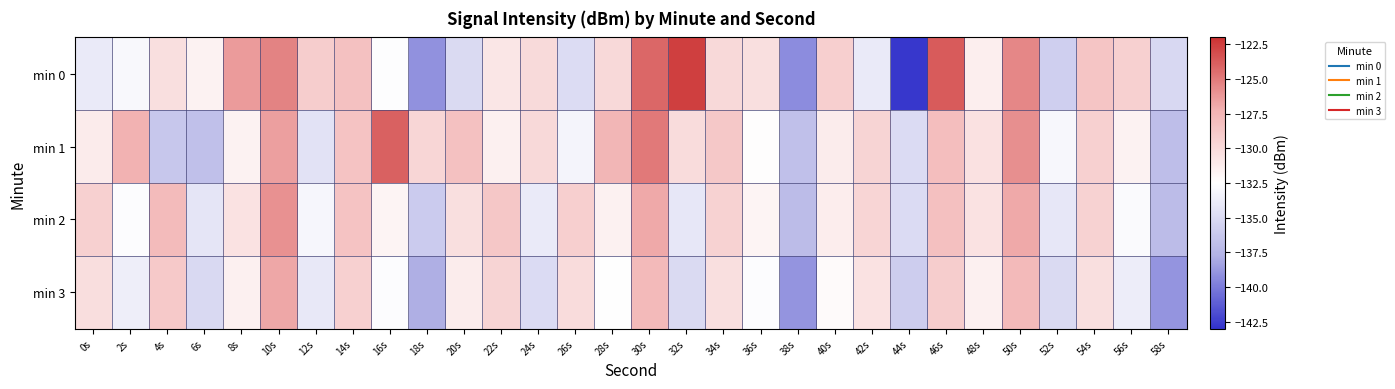

At 18s, list the series in order from smallest to largest.

min 0, min 3, min 2, min 1